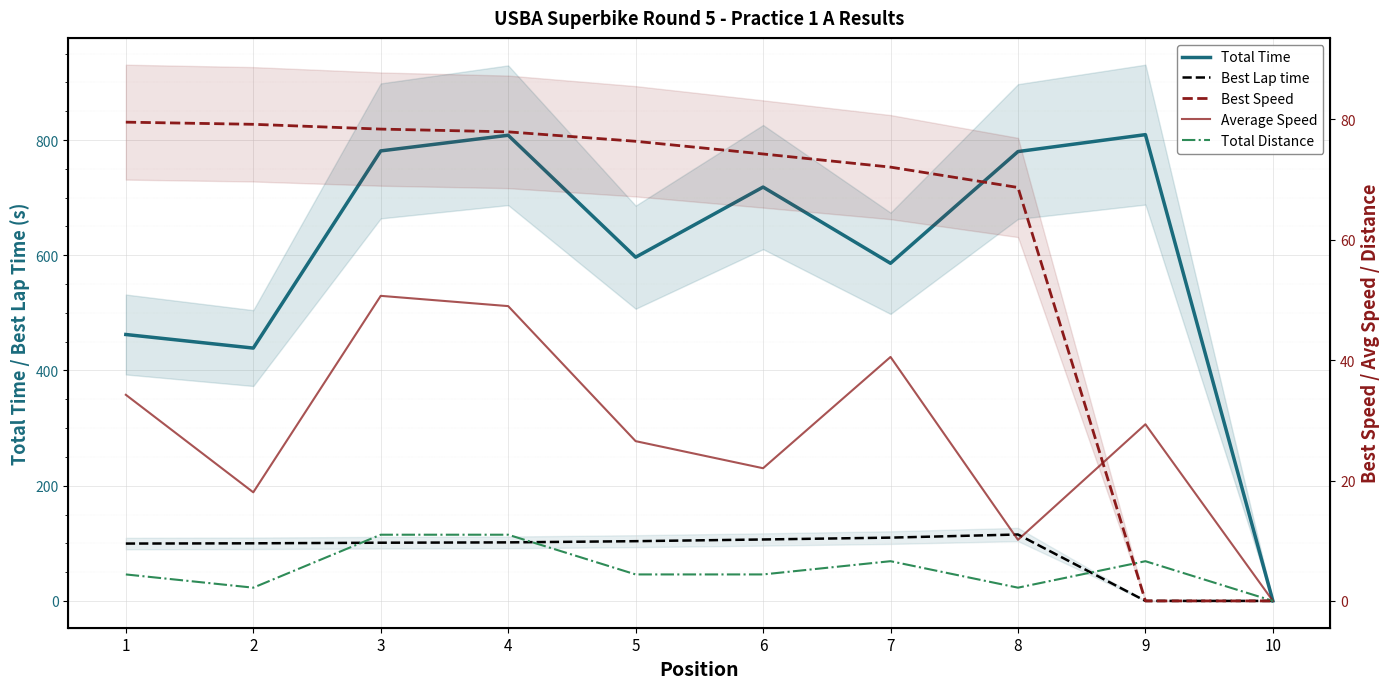

True or false: Best Speed and Best Lap time cross at least once.

False